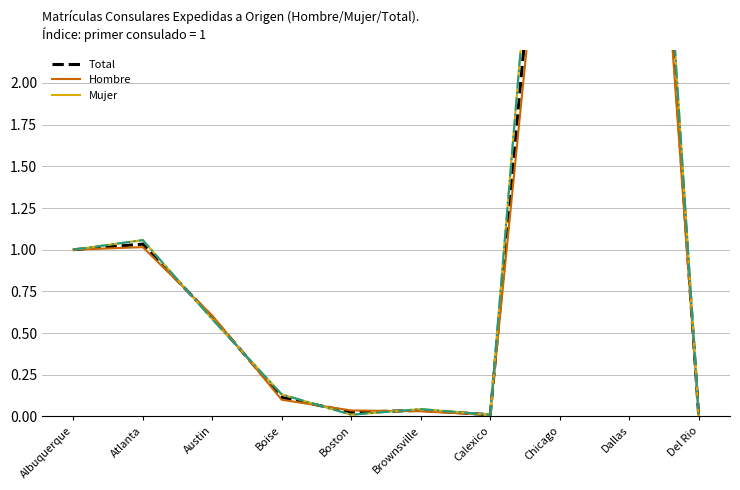

Where is Total nearest to the value 3?

Chicago